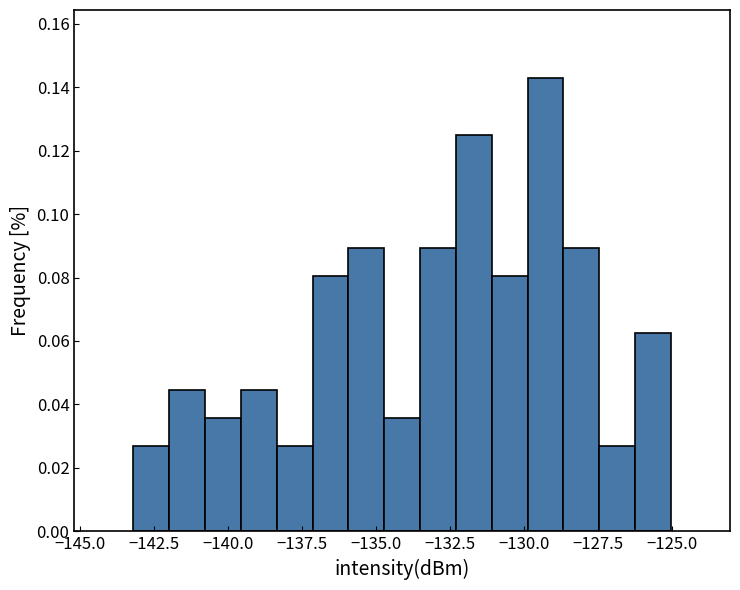

Around what value on the x-axis is the tallest bar? Give the approximate position of its centre, as read against the axis.

-129.5